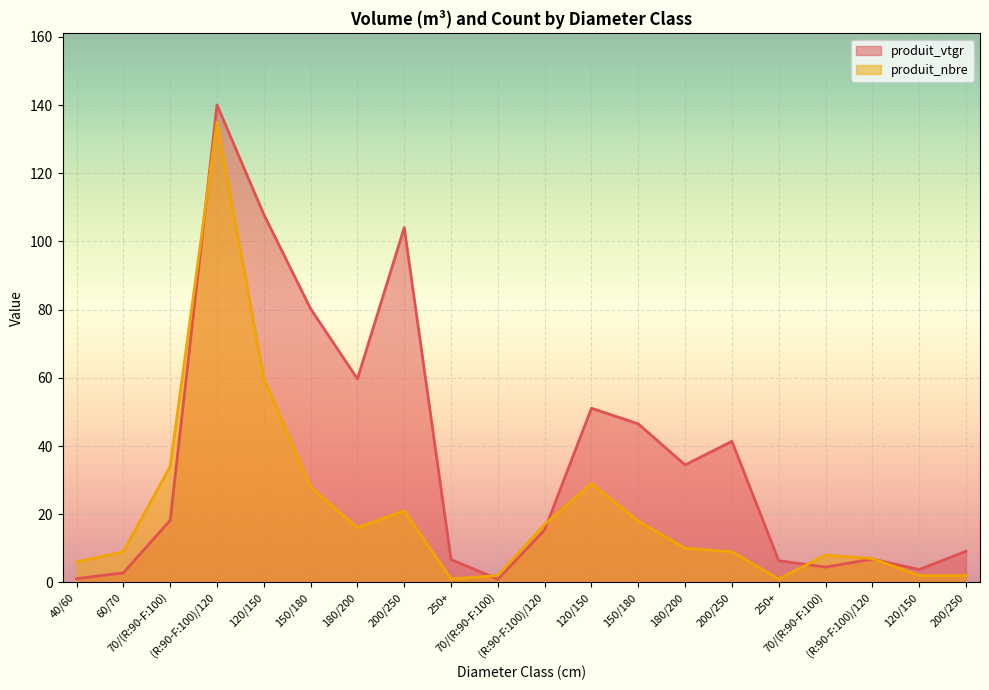

After their last crossing, which series has the higher values: produit_nbre or produit_vtgr?

produit_vtgr